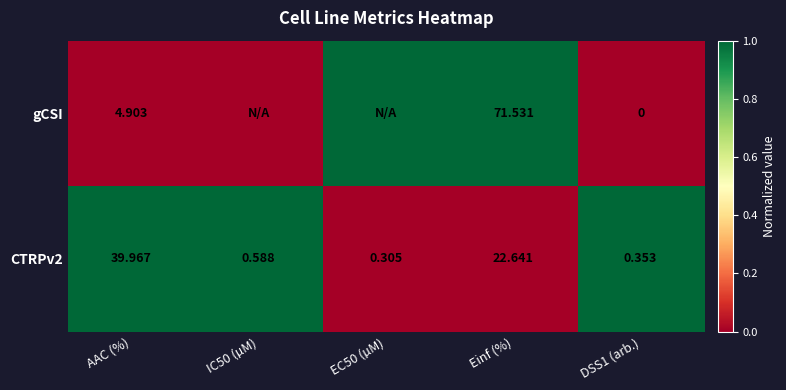

Count the number of categories in the chart.

5